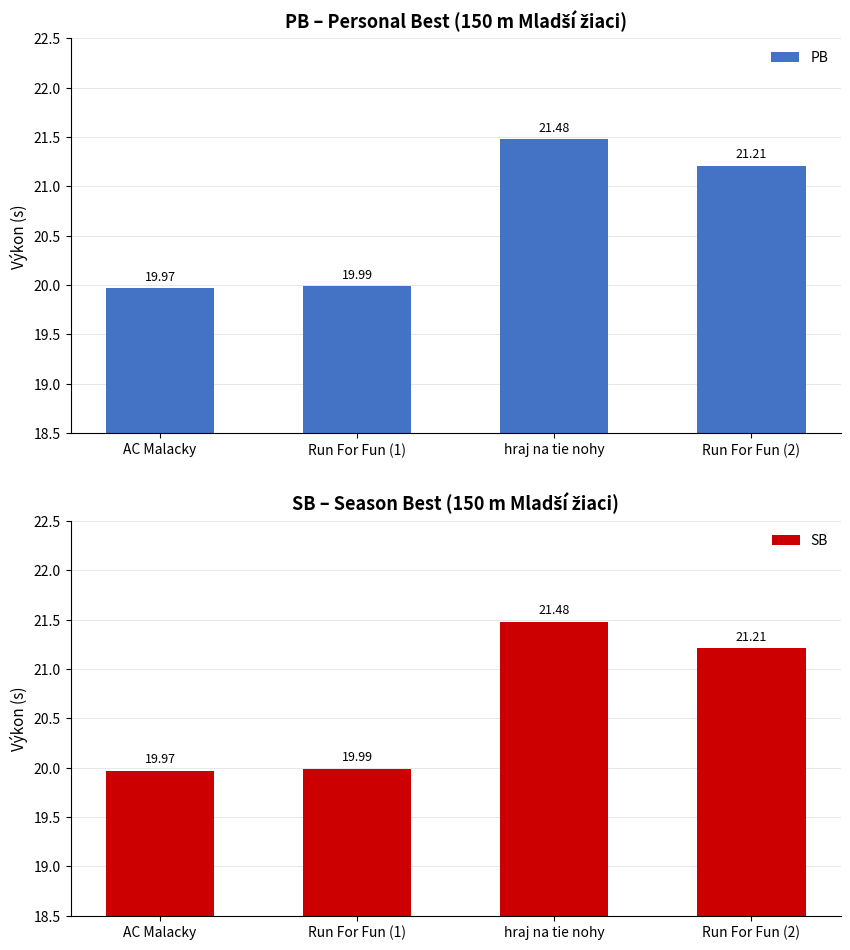

Rank the categories by SB value from highest to lowest.

hraj na tie nohy, Run For Fun (2), Run For Fun (1), AC Malacky